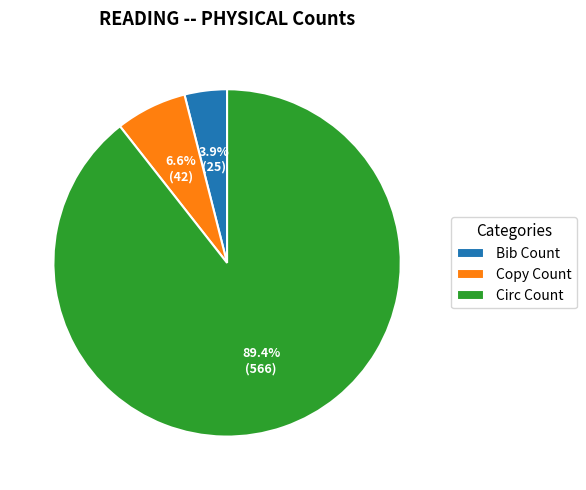

What percentage is NOT represented by Copy Count?

93.4%